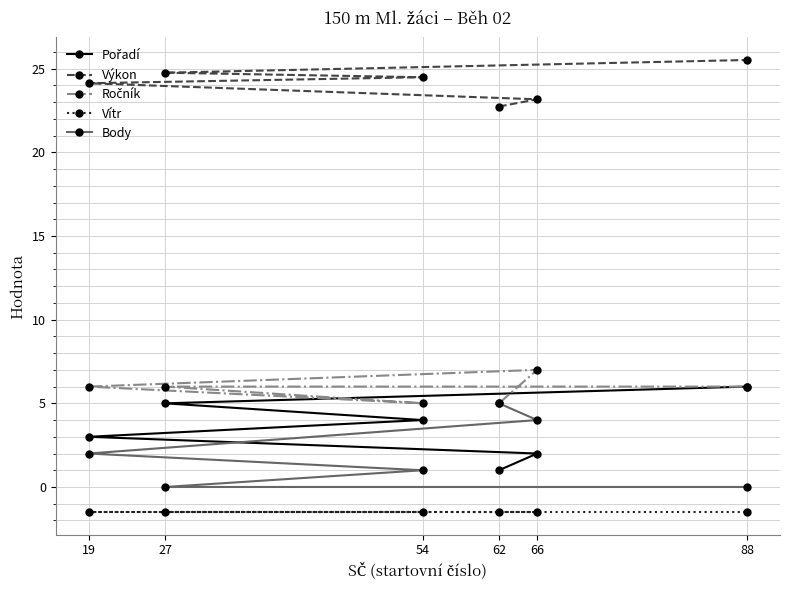

List the labels in order of Výkon value, largest first.

88, 27, 54, 19, 66, 62